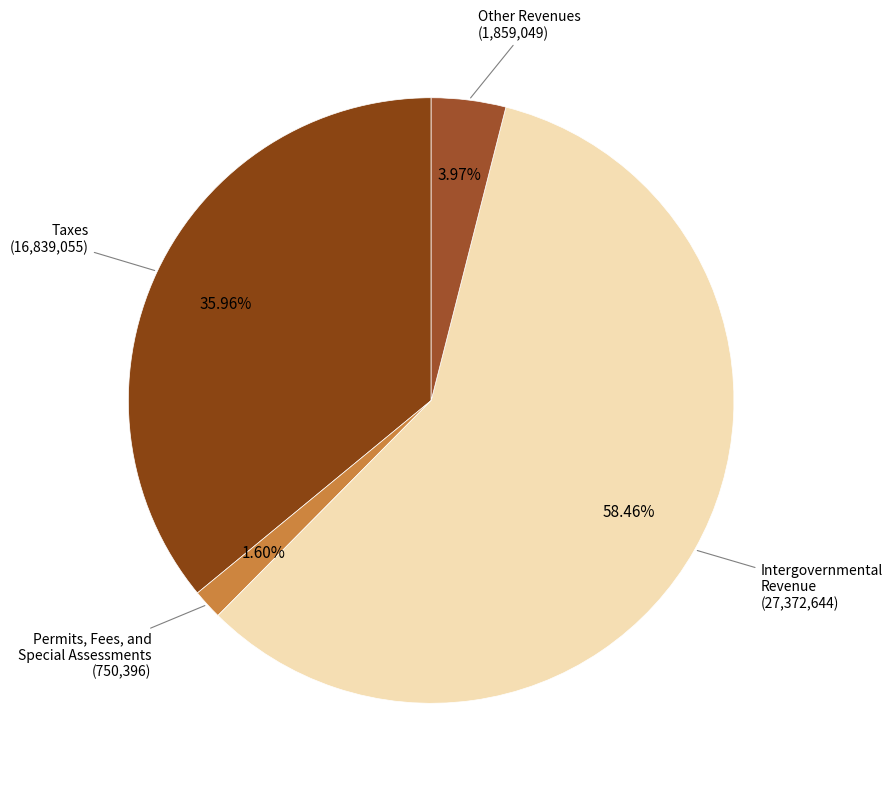

Which category accounts for the majority?

Intergovernmental Revenue